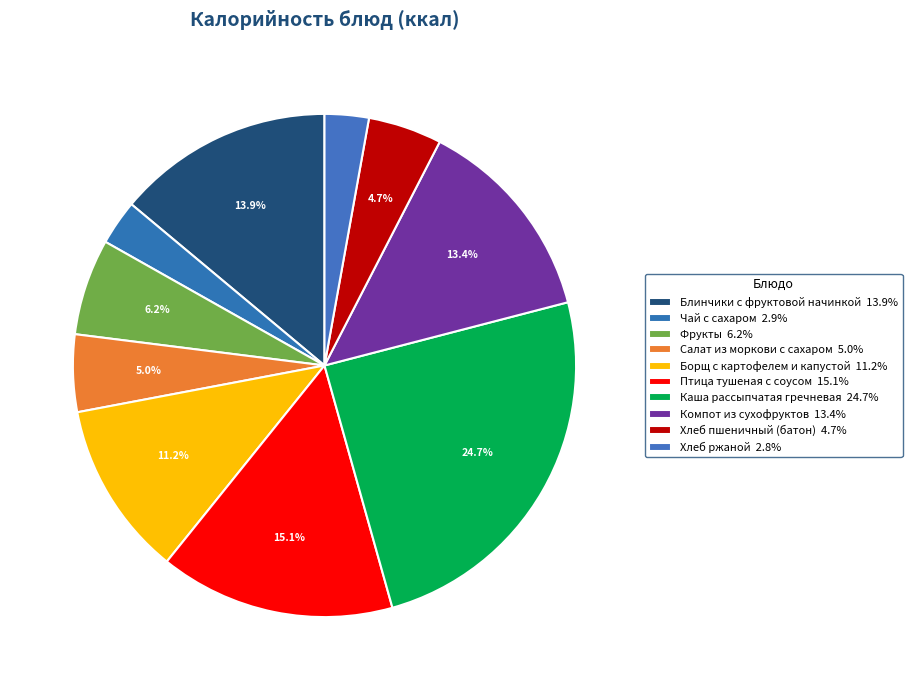

Does any single category account for the majority?

No